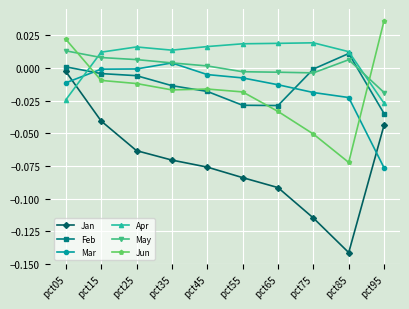

True or false: Apr has more than 0 points higher than both neighbors.

True